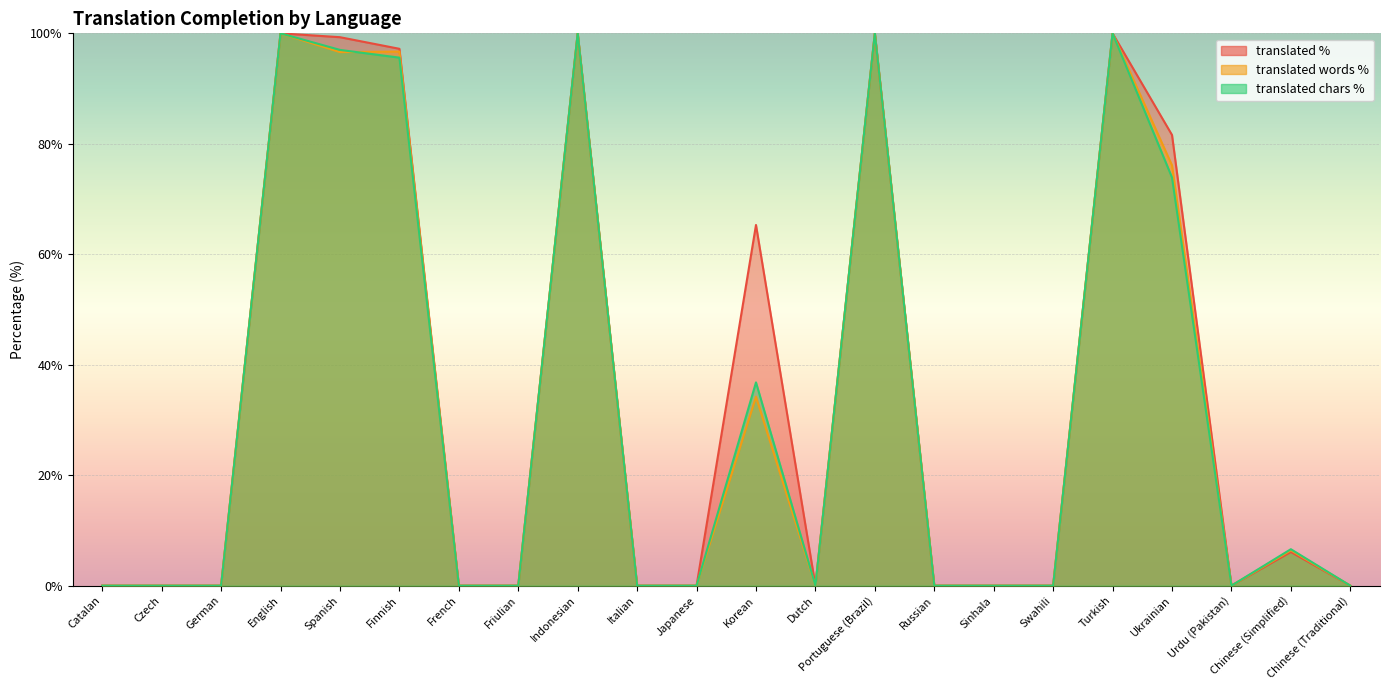

How many data points does each series have?

22